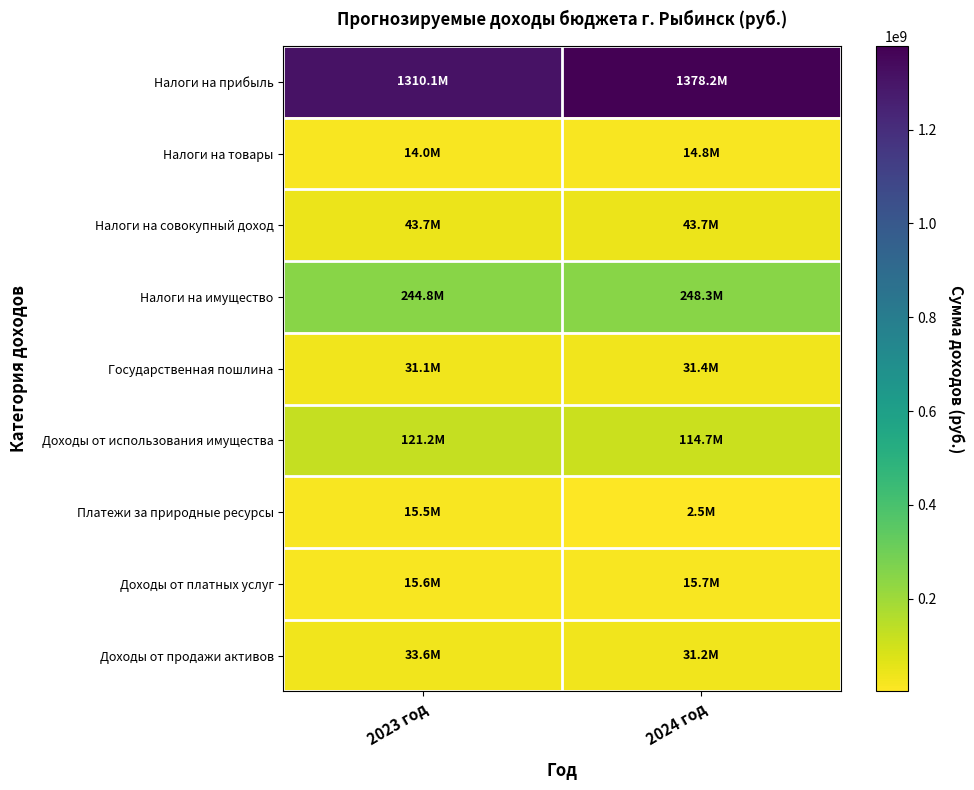

Reading left to right, transcribe all the data shown in this chart.

Налоги на прибыль: 2023 год=1310059847	2024 год=1378248892
Налоги на товары: 2023 год=14020460	2024 год=14815150
Налоги на совокупный доход: 2023 год=43711295	2024 год=43725307
Налоги на имущество: 2023 год=244798160	2024 год=248332124
Государственная пошлина: 2023 год=31111000	2024 год=31357000
Доходы от использования имущества: 2023 год=121184550	2024 год=114727957
Платежи за природные ресурсы: 2023 год=15524385	2024 год=2479719
Доходы от платных услуг: 2023 год=15584800	2024 год=15684800
Доходы от продажи активов: 2023 год=33617300	2024 год=31162900